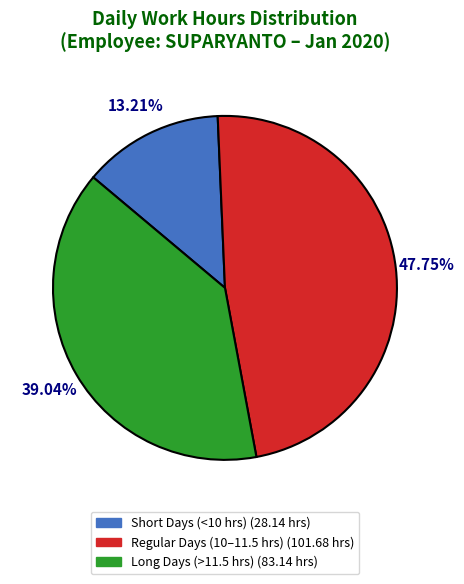

Does any single category account for the majority?

No